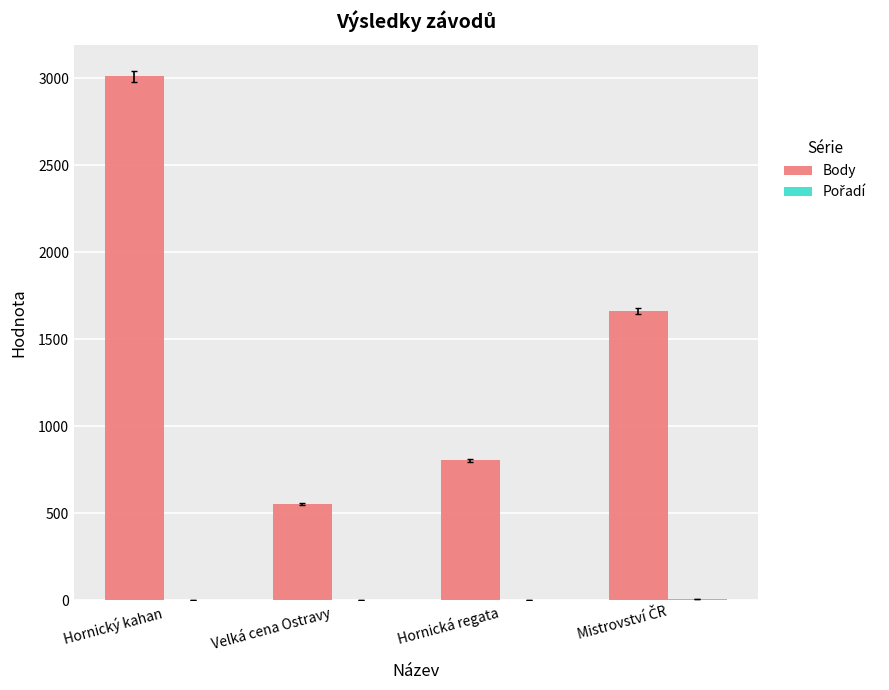

At which category is the sum across all series the highest?

Hornický kahan